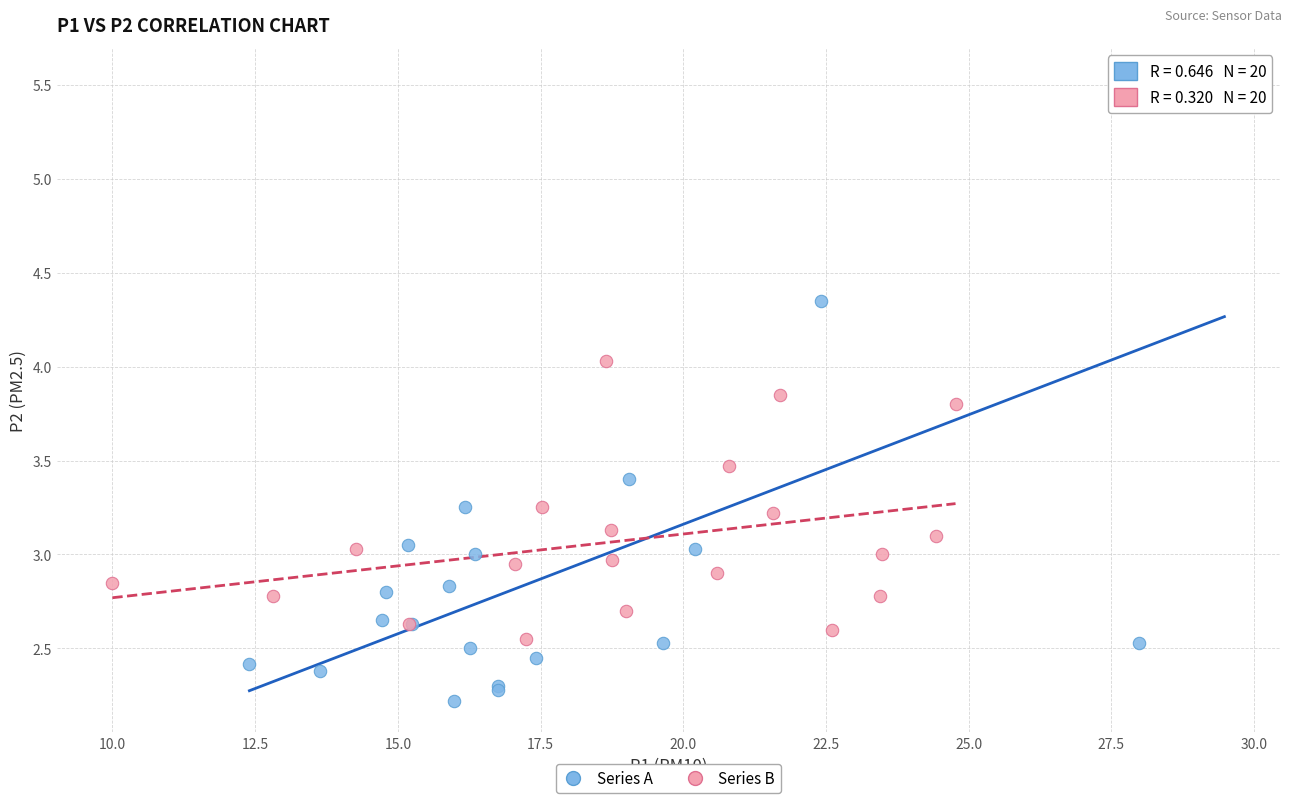

Which series contains the highest Y value?

Series A